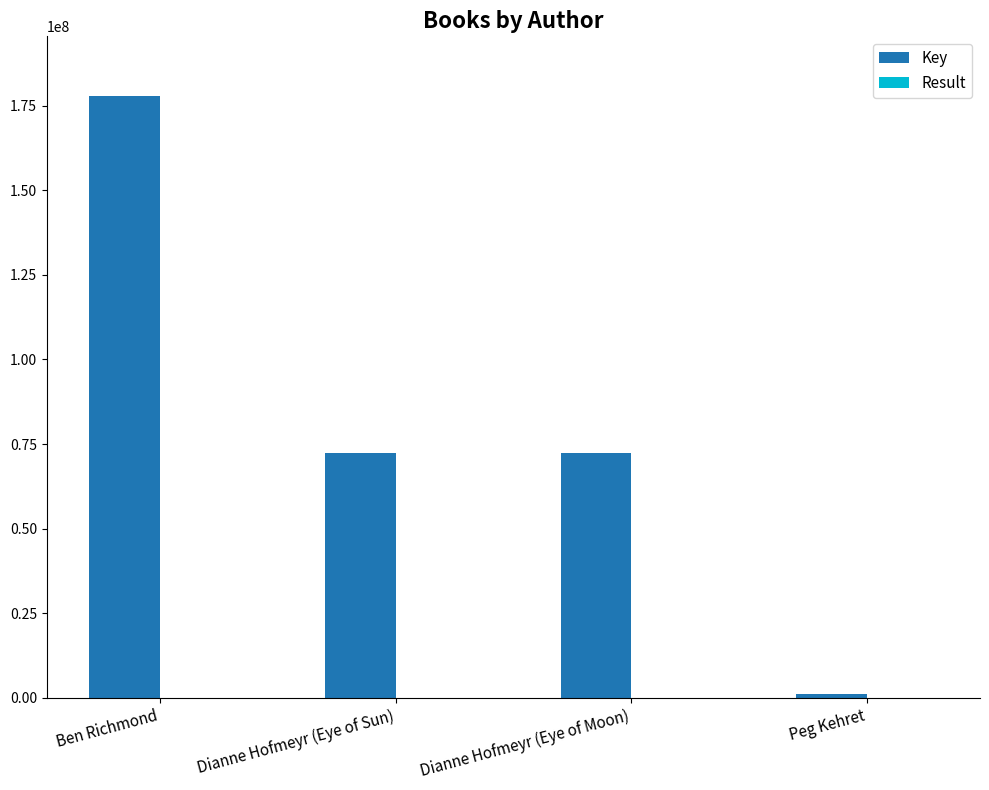

At which label does Key first exceed 72313396?

Ben Richmond